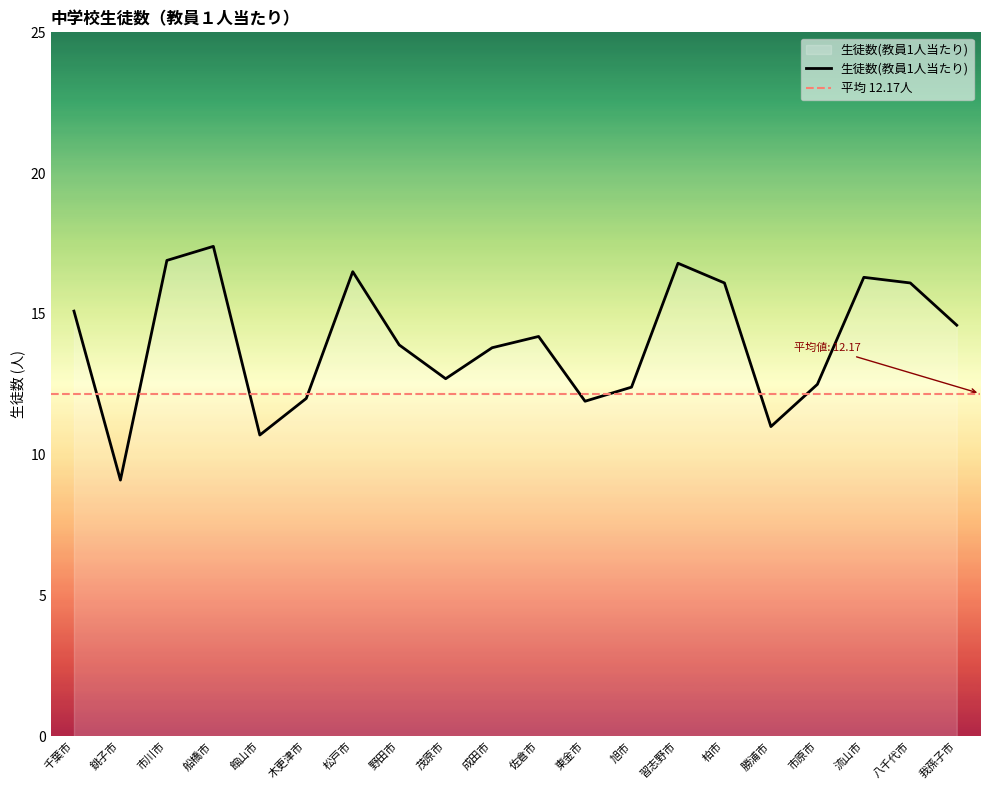

At which category does the chart reach its peak across all series?

船橋市